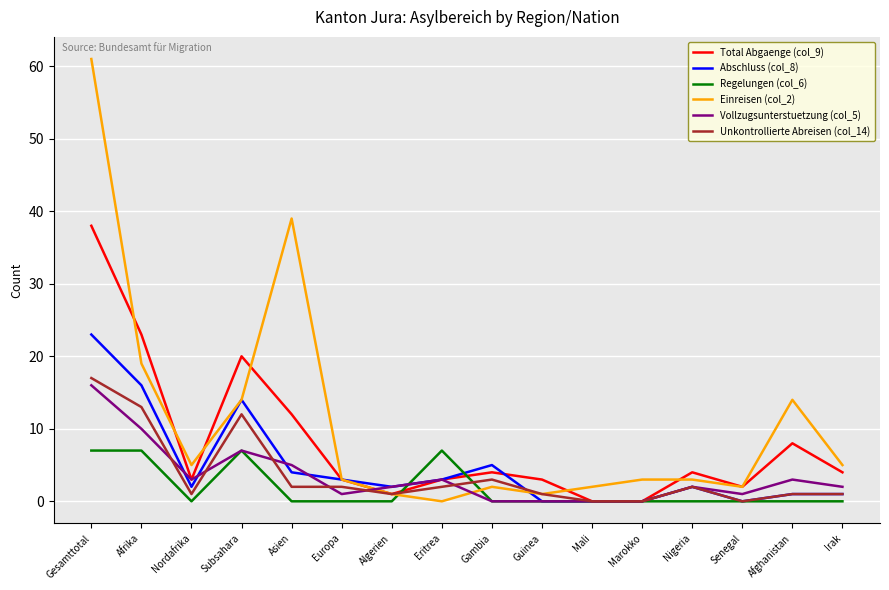

Which series has the largest total across all categories?

Einreisen (col_2)